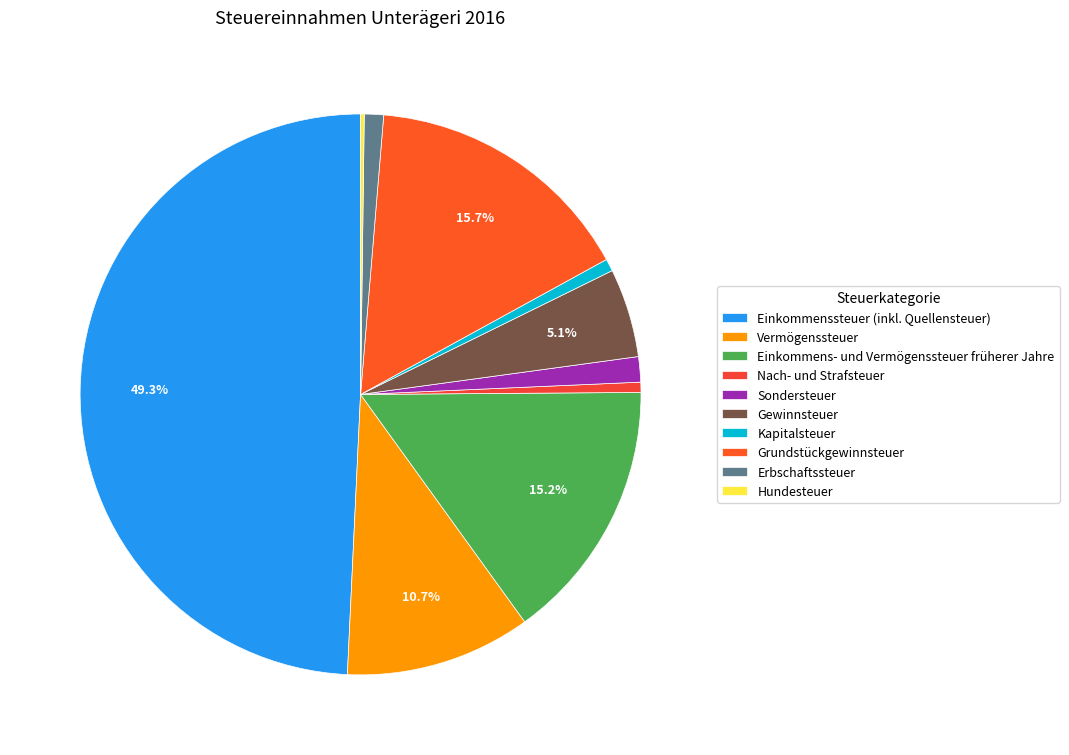

To the nearest percent, what is the difference between the largest and smallest slice percentages?

49%